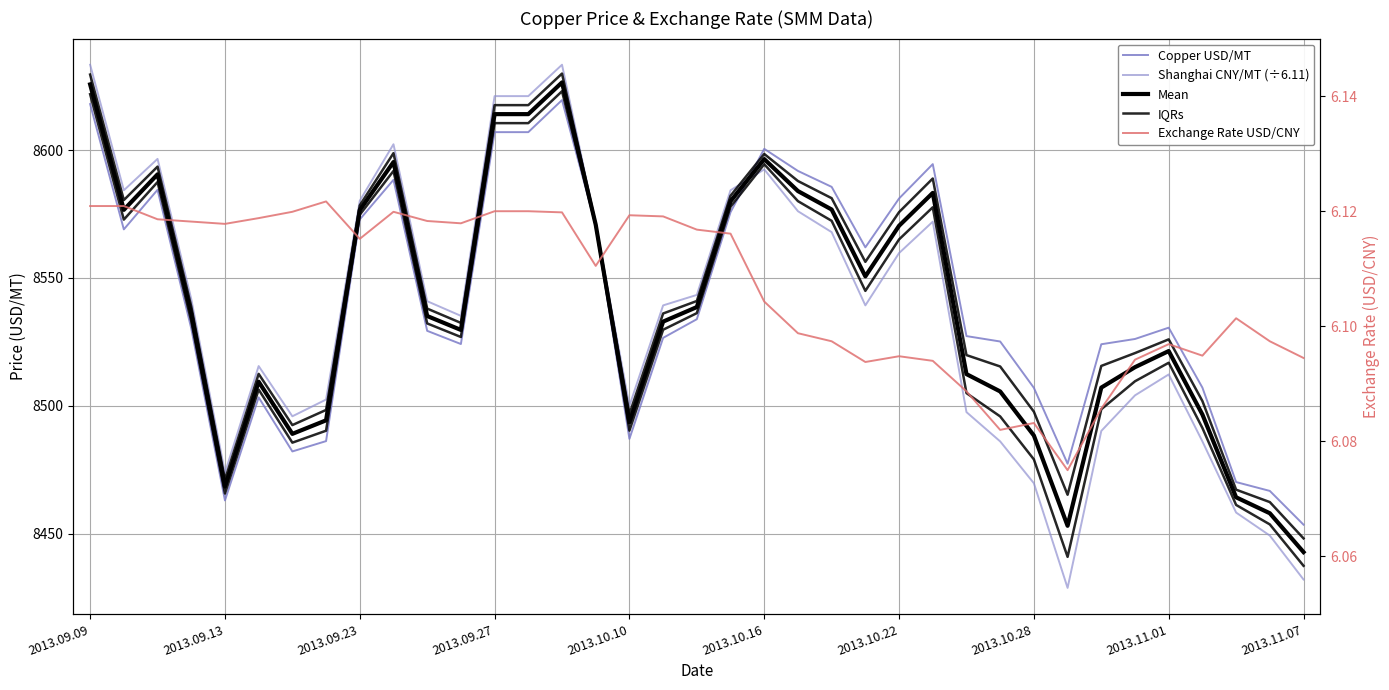

The IQRs series shows 8529.8 at 17. True or false?

True